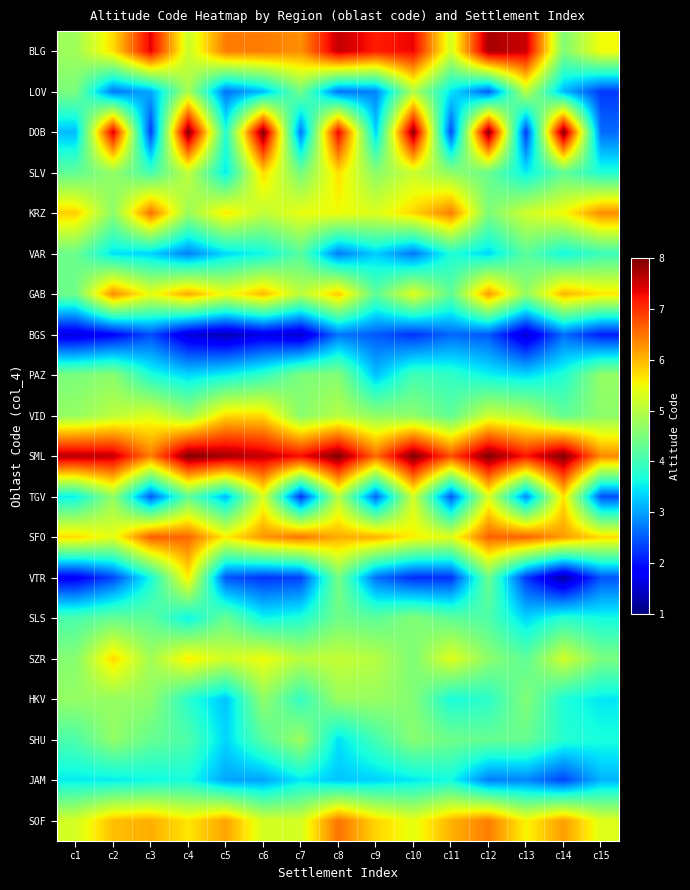

Which series changed the most between c2 and c9?

DOB